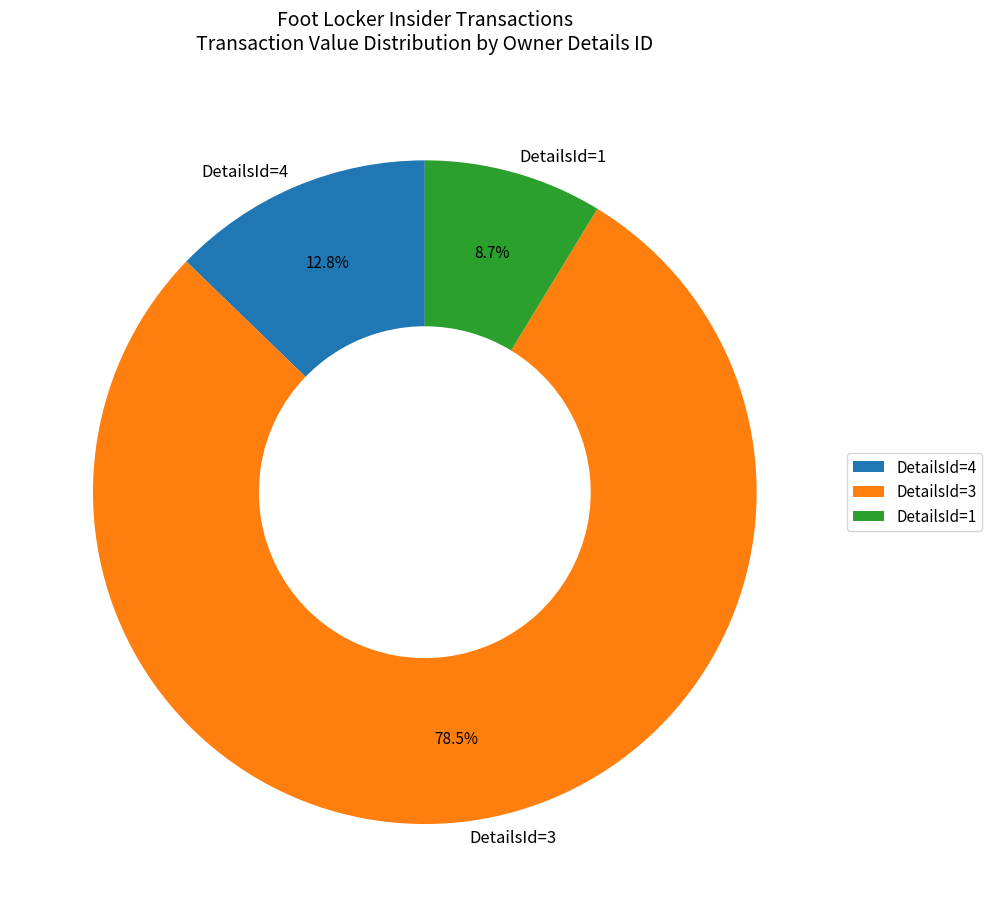

Rank the categories by value from lowest to highest.

DetailsId=1, DetailsId=4, DetailsId=3